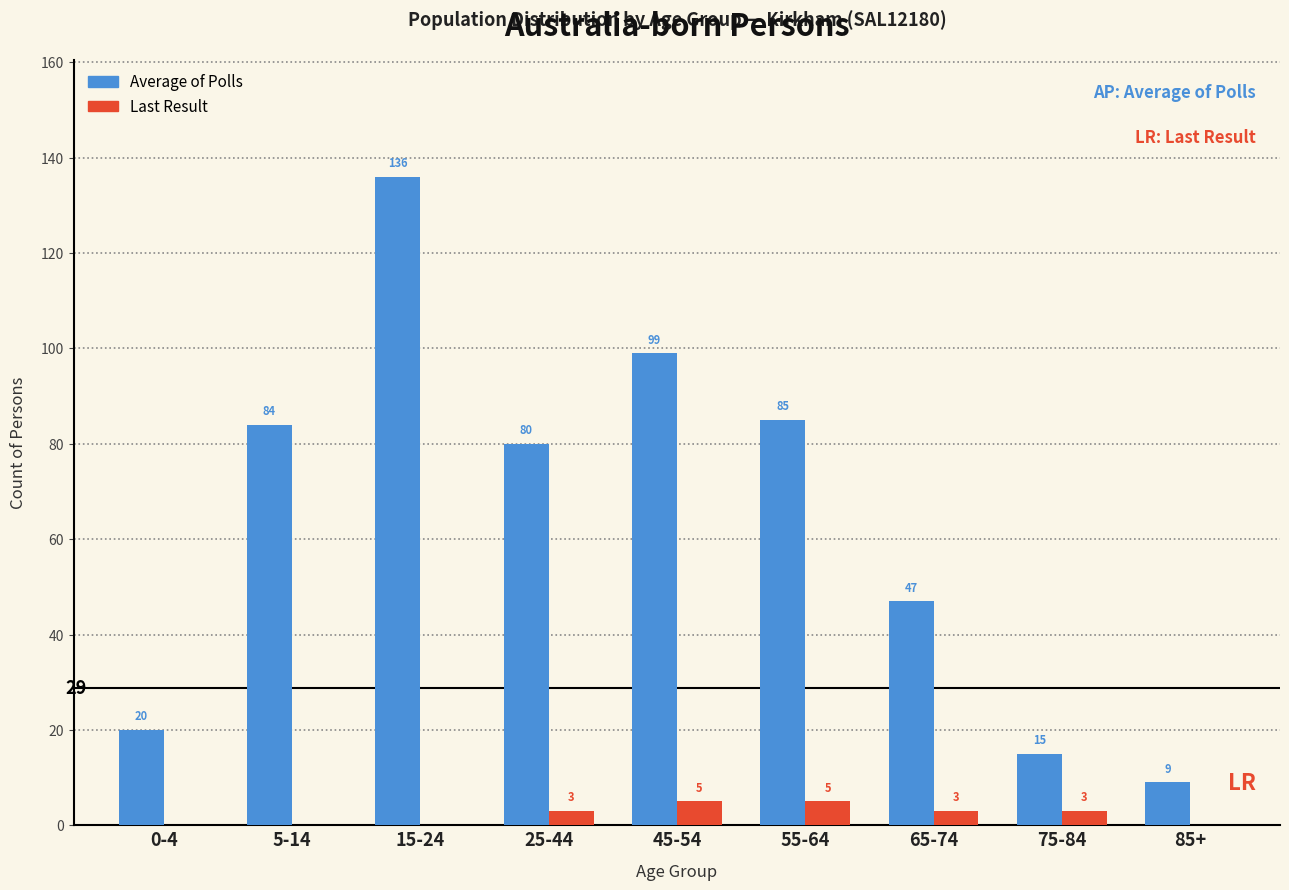

Reading left to right, what are all the values shown in this chart?

Average of Polls: 0-4=20	5-14=84	15-24=136	25-44=80	45-54=99	55-64=85	65-74=47	75-84=15	85+=9
Last Result: 0-4=0	5-14=0	15-24=0	25-44=3	45-54=5	55-64=5	65-74=3	75-84=3	85+=0